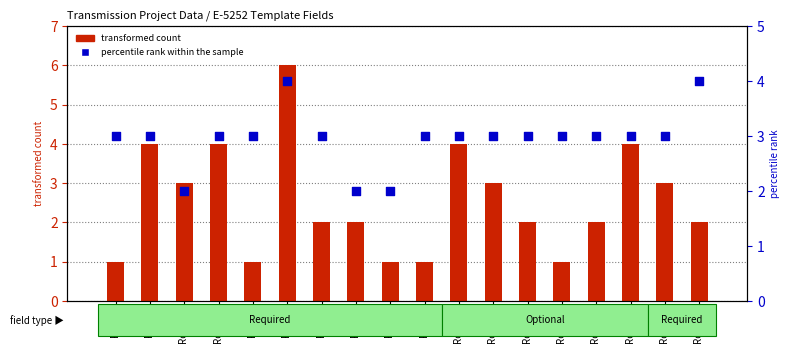

What is the total value across all series at Row 16?

7